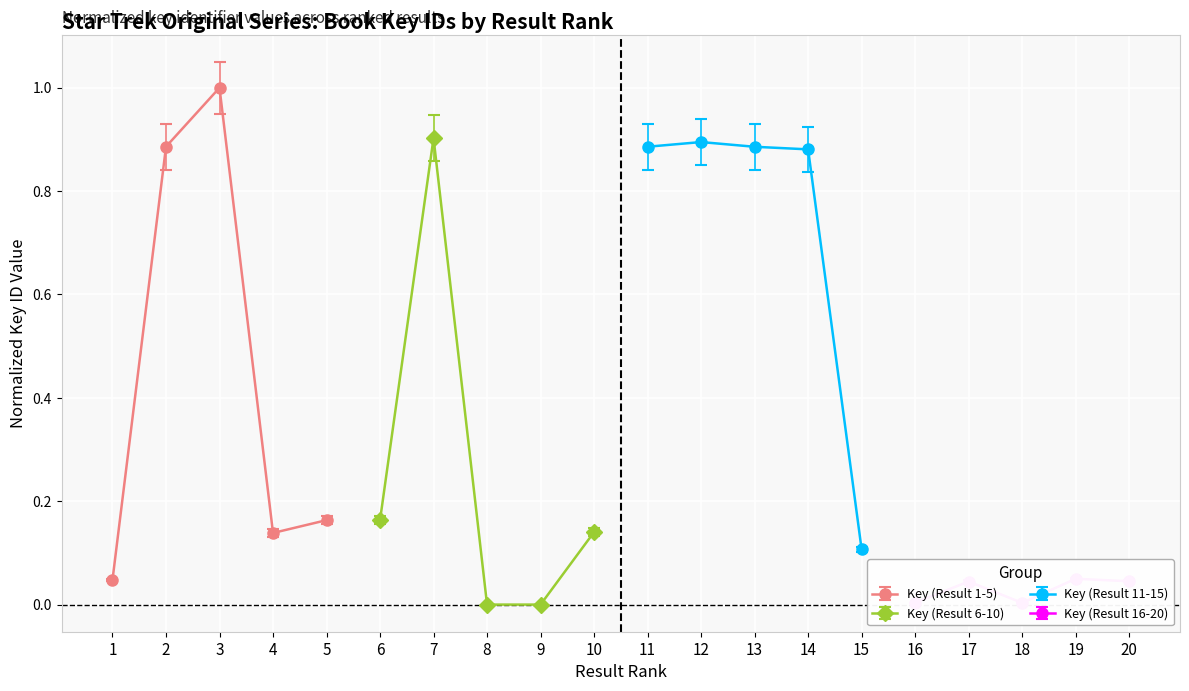

The value of Key (Result 6-10) at 7 is 0.2. True or false?

False